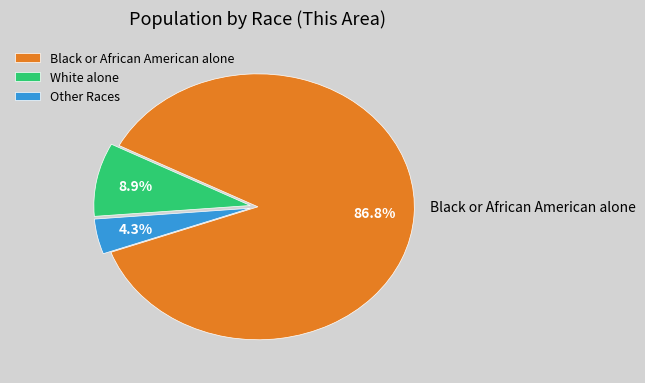

What is the total percentage of Black or African American alone and Other Races?

91.1%